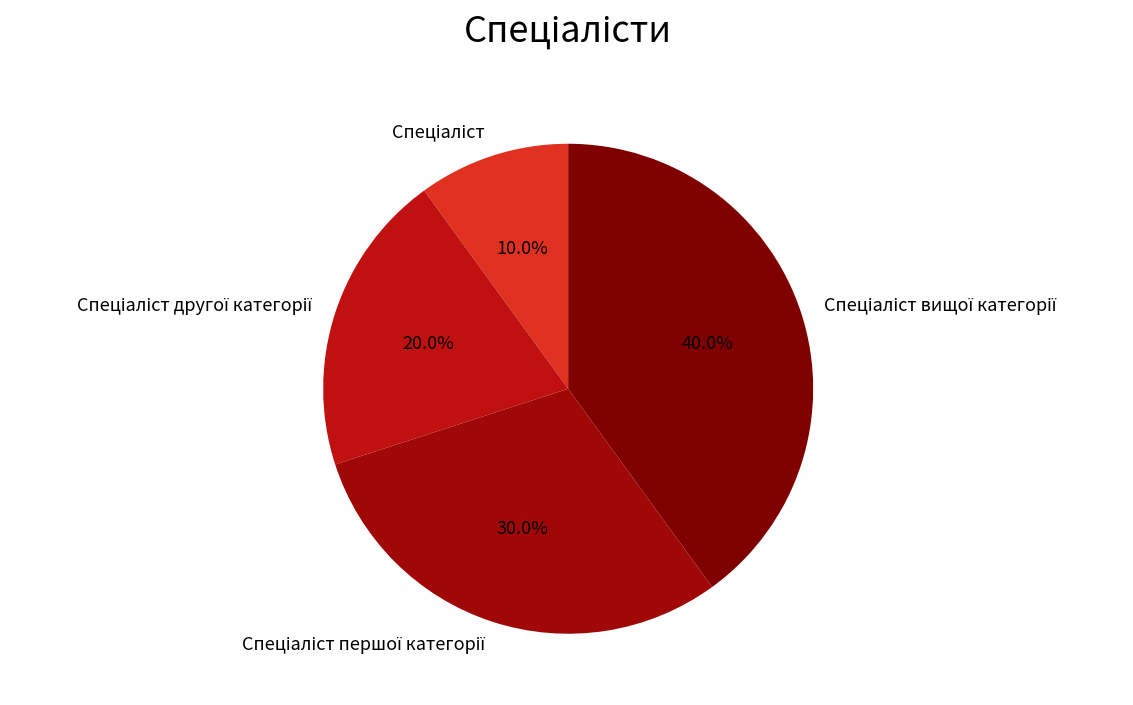

Does any single category account for the majority?

No